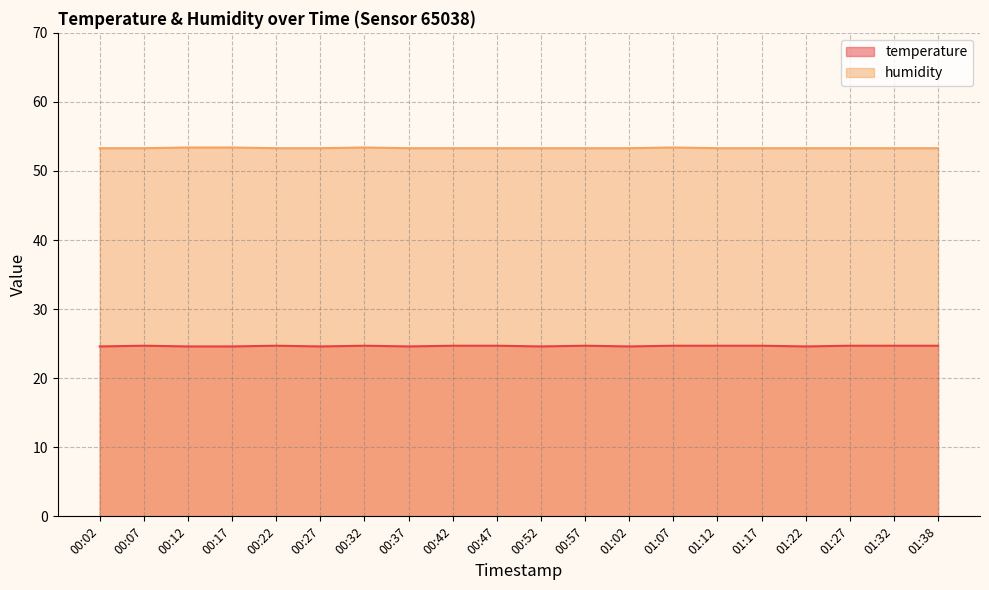

True or false: temperature and humidity cross at least once.

False